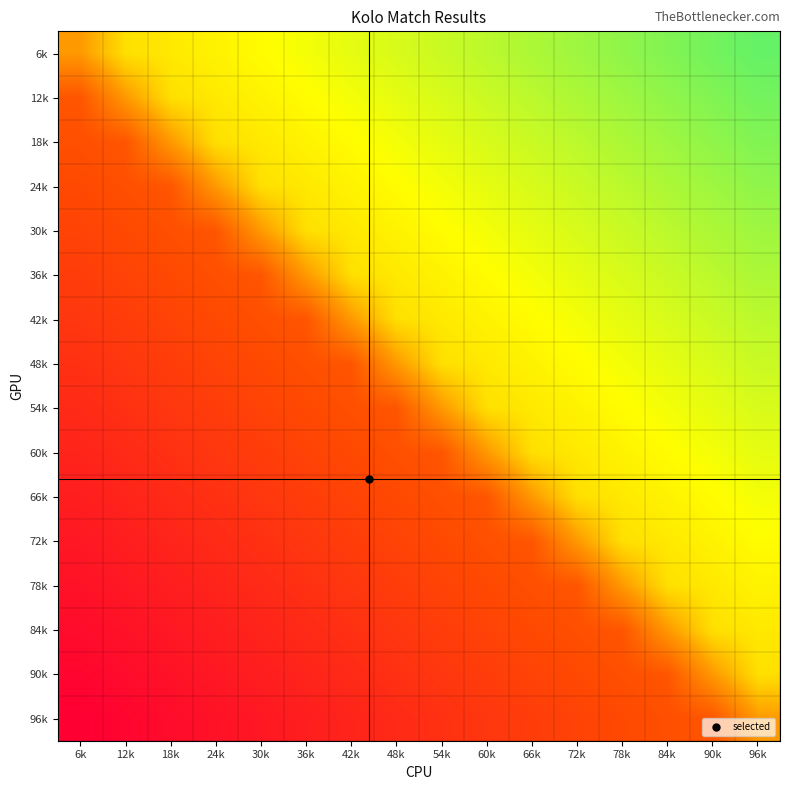

Which category has the highest value across all series?

96k